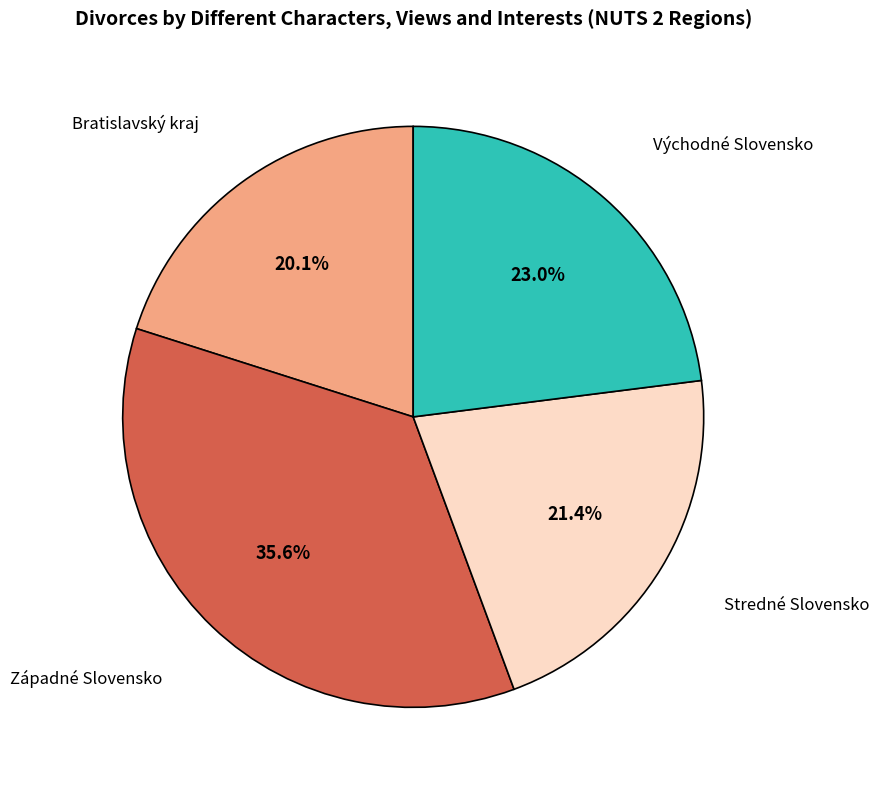

Is there any slice that represents more than half of the pie?

No